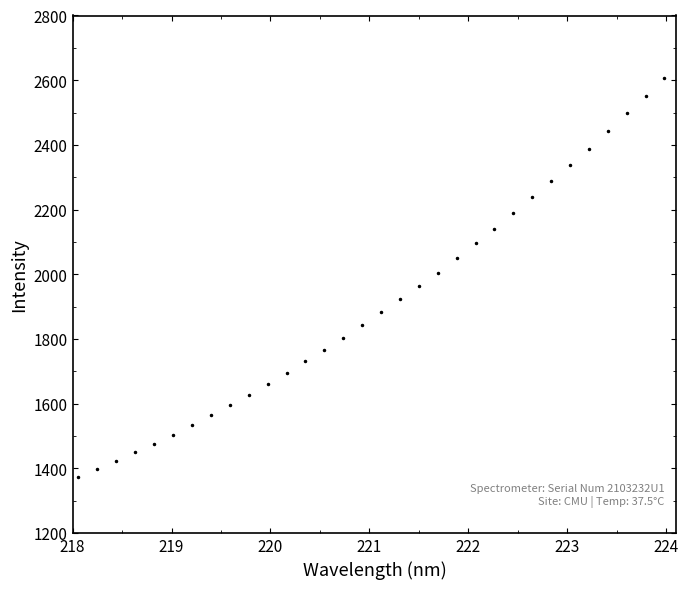

What is the value of the 30th point from the left?

2497.8